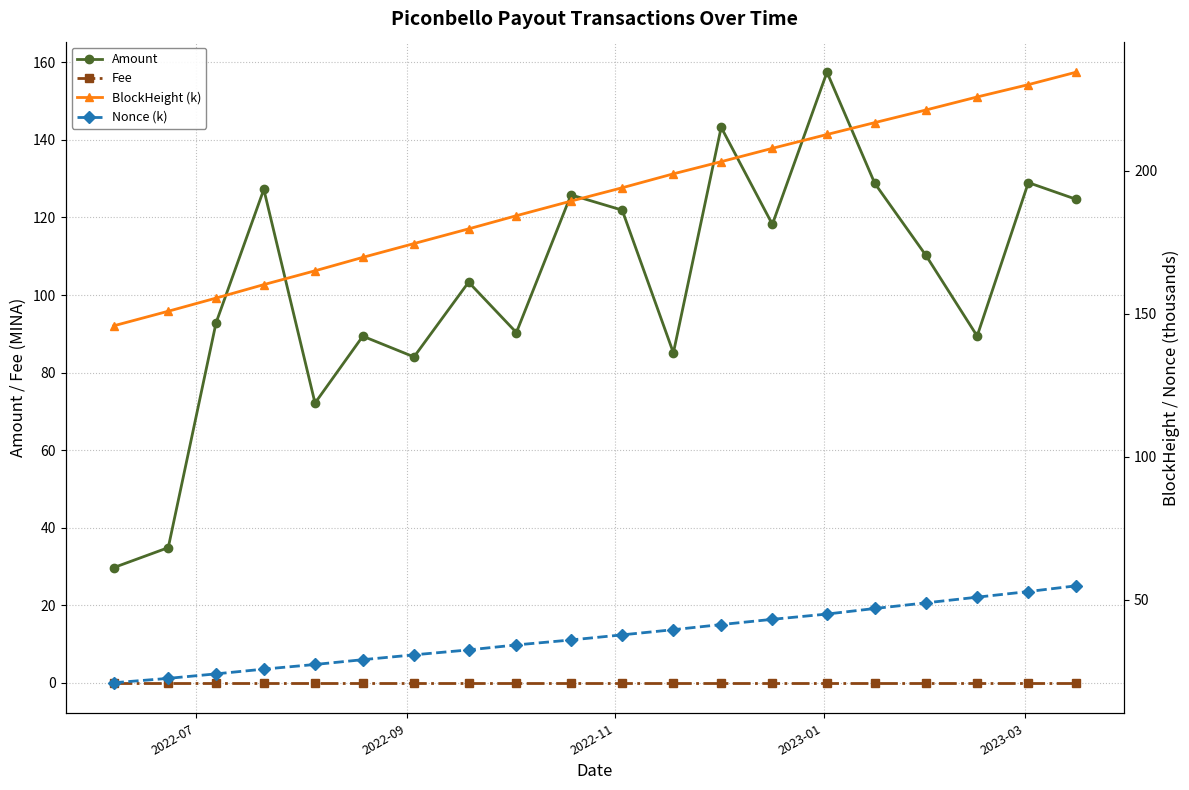

What is the difference between the second highest and minimum values in the Nonce (k) series?

31.9